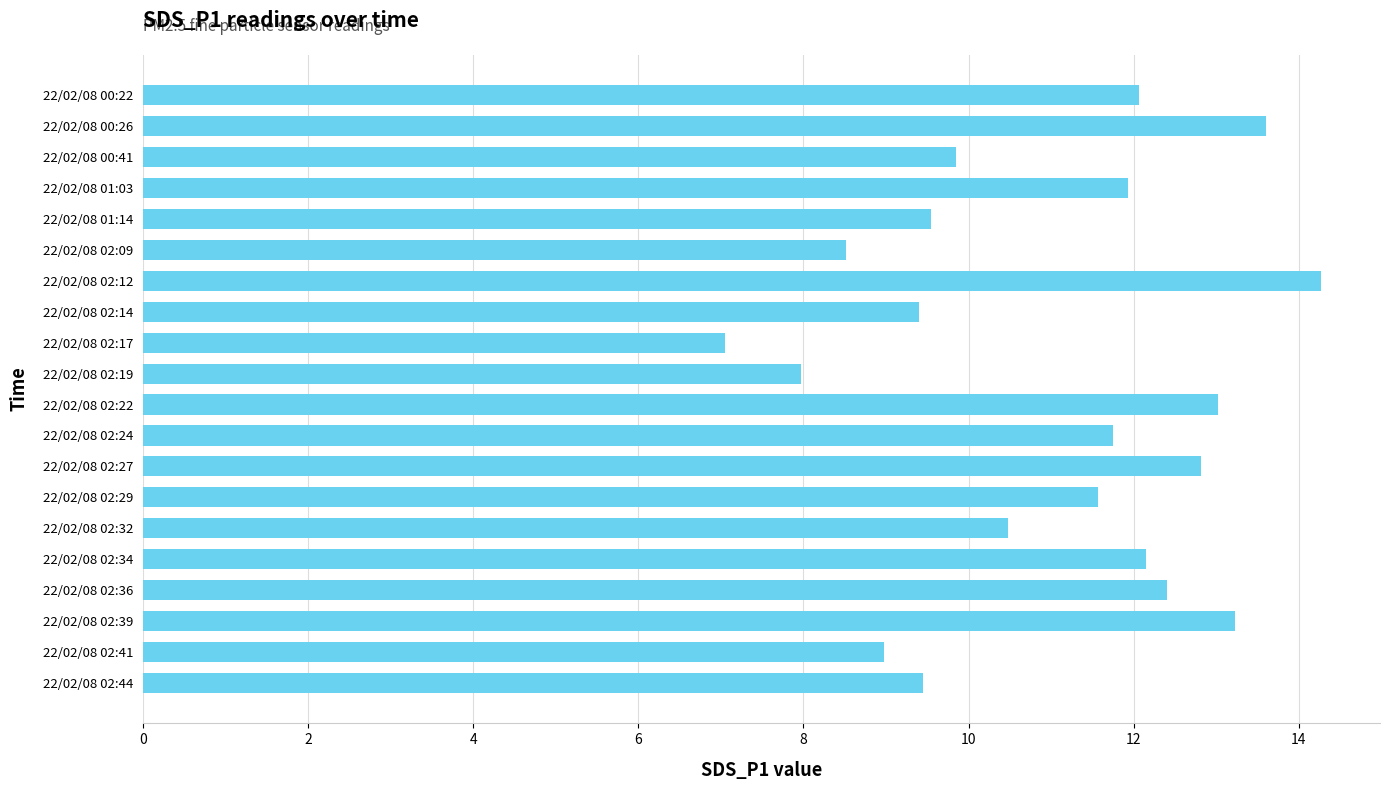

Where is the data nearest to the value 10?

22/02/08 00:41